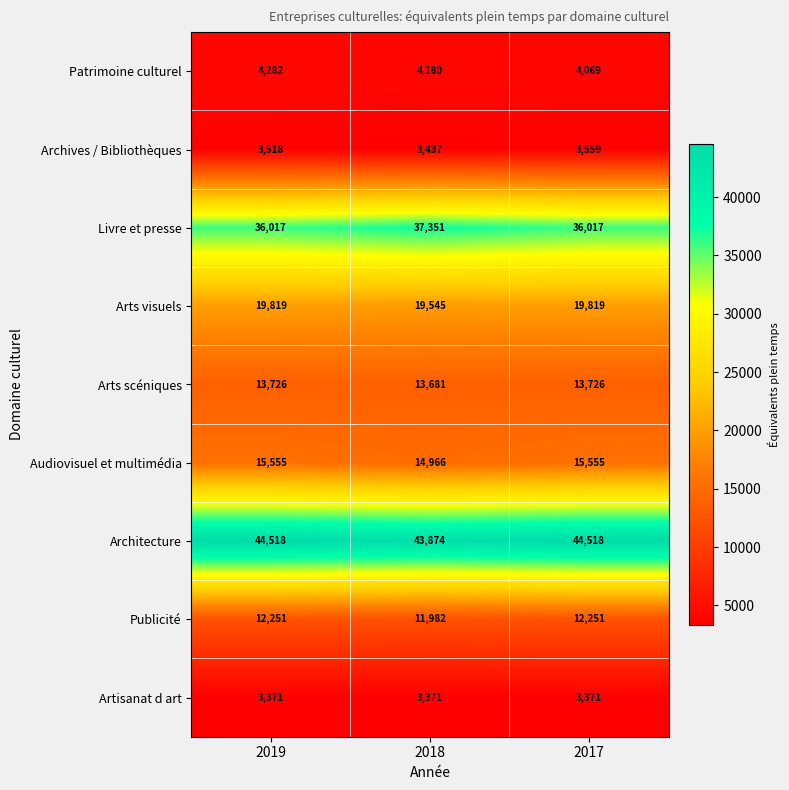

What is the total value across all series at 2019?

153057